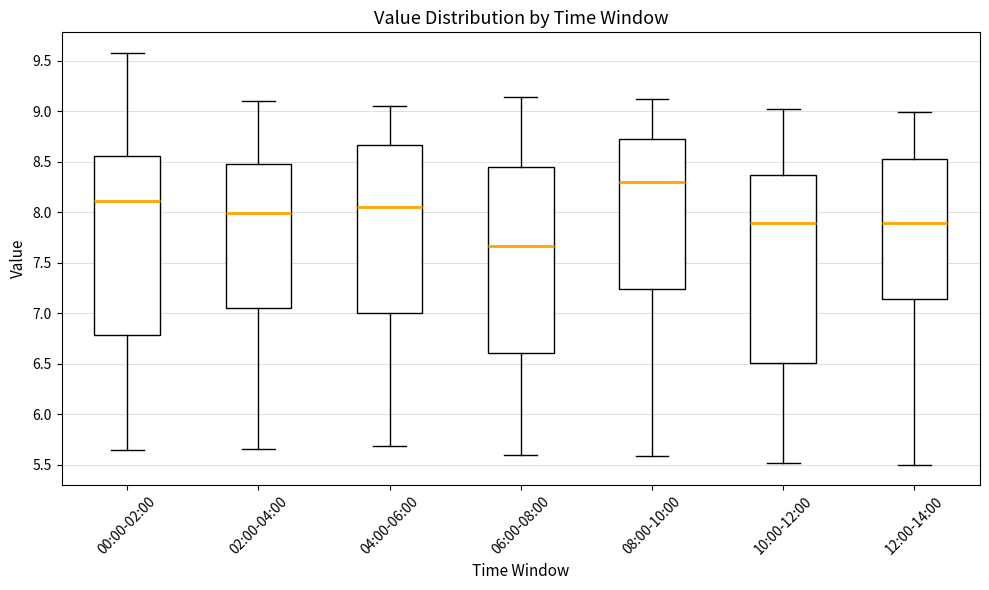

Reading left to right, read every box against the y-axis: the position of its median line, the range the box covers, and the ends of its whiskers. The values are not printed on the chart, so give them approximately, as read against the axis.

00:00-02:00: median 8.10, box 6.80 to 8.55, whiskers 5.65 to 9.60
02:00-04:00: median 8.00, box 7.05 to 8.50, whiskers 5.65 to 9.10
04:00-06:00: median 8.05, box 7.00 to 8.65, whiskers 5.70 to 9.05
06:00-08:00: median 7.65, box 6.60 to 8.45, whiskers 5.60 to 9.15
08:00-10:00: median 8.30, box 7.25 to 8.75, whiskers 5.60 to 9.10
10:00-12:00: median 7.90, box 6.50 to 8.35, whiskers 5.50 to 9.00
12:00-14:00: median 7.90, box 7.15 to 8.55, whiskers 5.50 to 9.00